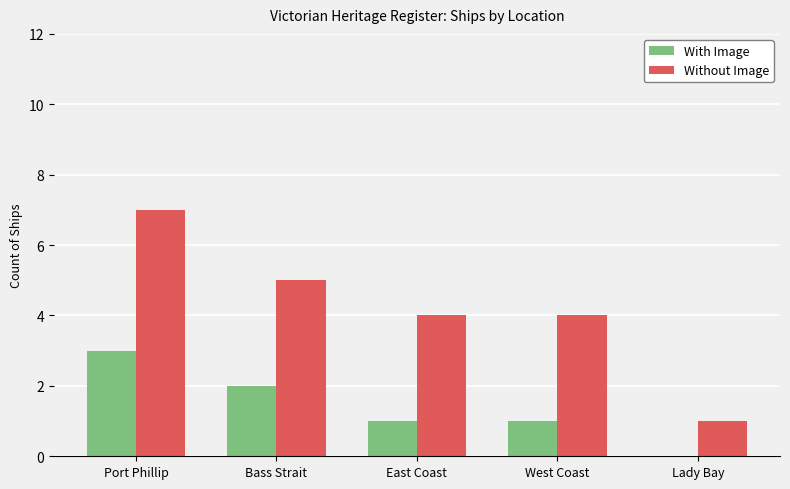

What are all the series names shown in the legend?

With Image, Without Image